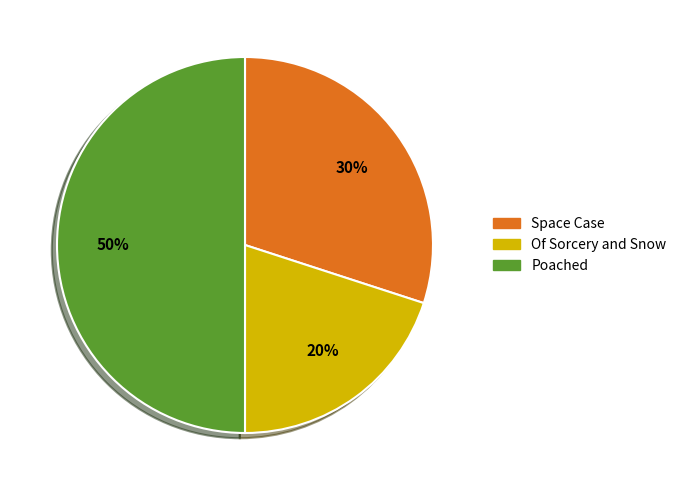

Combined, do Of Sorcery and Snow and Poached account for over 50%?

Yes